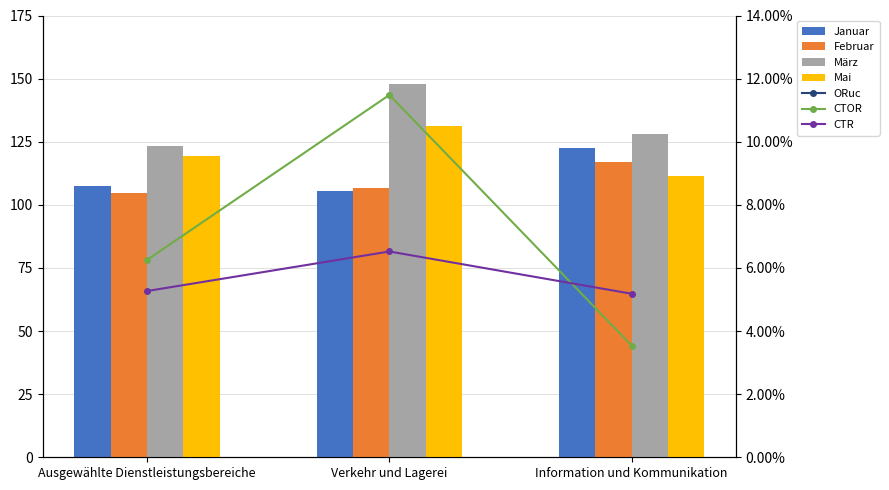

What is the label of the 2nd bar from the right?

Verkehr und Lagerei